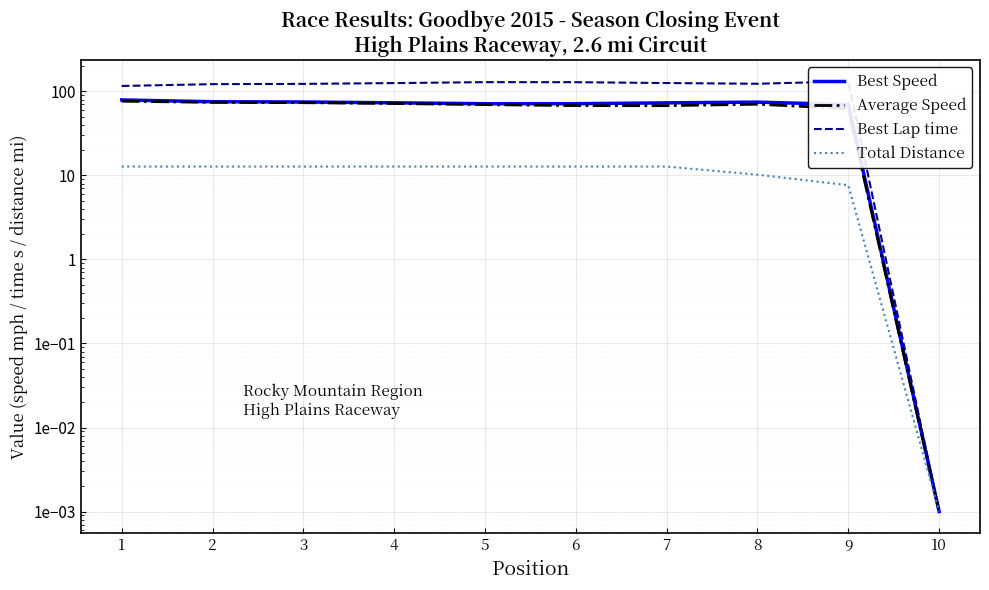

Which has a higher value, 1 or 9?

1